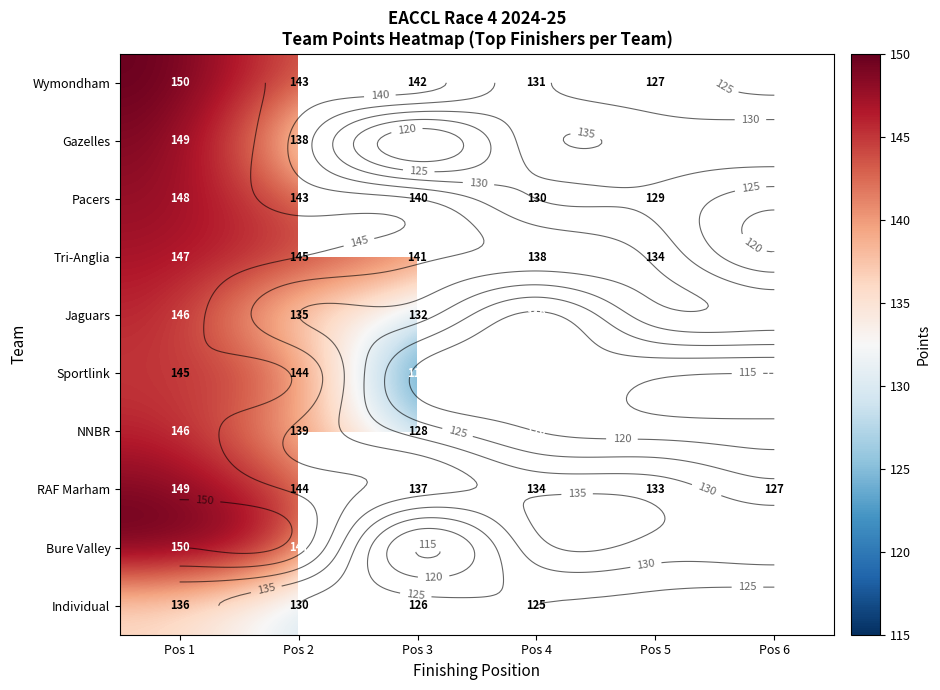

At how many categories does at least one series exceed 140?

3